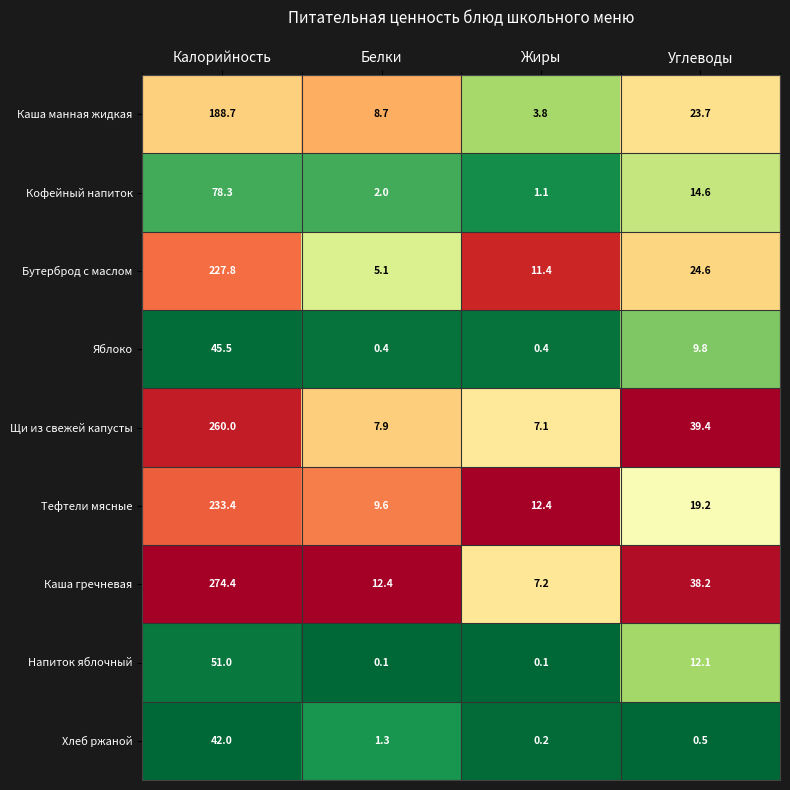

What is the sum of the Каша манная жидкая values at Белки and Углеводы?

32.4